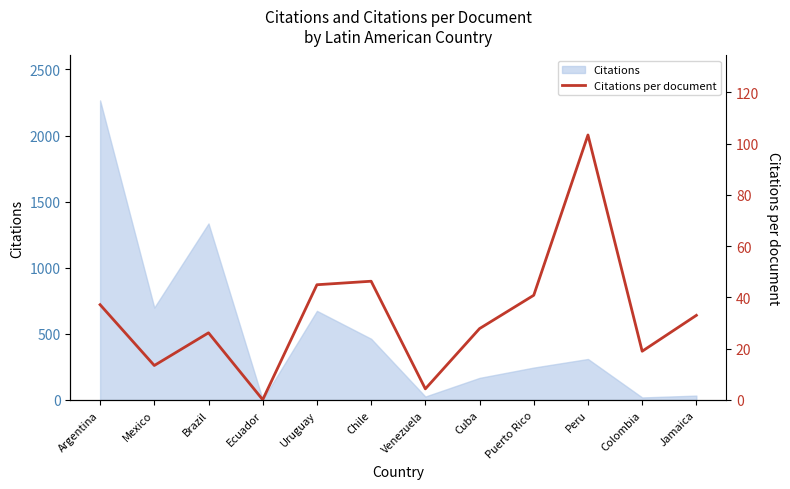

List the labels in order of value, smallest first.

Ecuador, Venezuela, Mexico, Colombia, Brazil, Cuba, Jamaica, Argentina, Puerto Rico, Uruguay, Chile, Peru